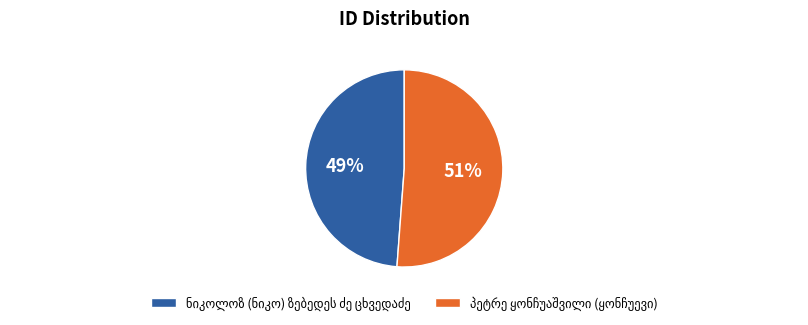

To the nearest percent, what is the average slice percentage?

50%